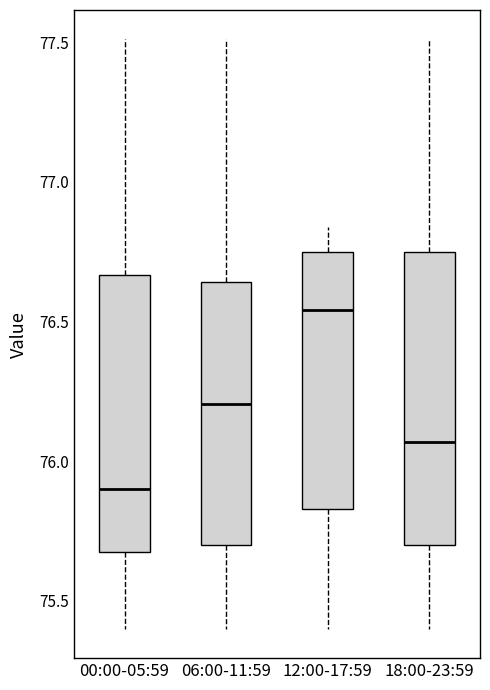

Reading left to right, read every box against the y-axis: the position of its median line, the range the box covers, and the ends of its whiskers. The values are not printed on the chart, so give them approximately, as read against the axis.

00:00-05:59: median 75.90, box 75.70 to 76.65, whiskers 75.40 to 77.50
06:00-11:59: median 76.20, box 75.70 to 76.65, whiskers 75.40 to 77.50
12:00-17:59: median 76.55, box 75.85 to 76.75, whiskers 75.40 to 76.85
18:00-23:59: median 76.05, box 75.70 to 76.75, whiskers 75.40 to 77.50